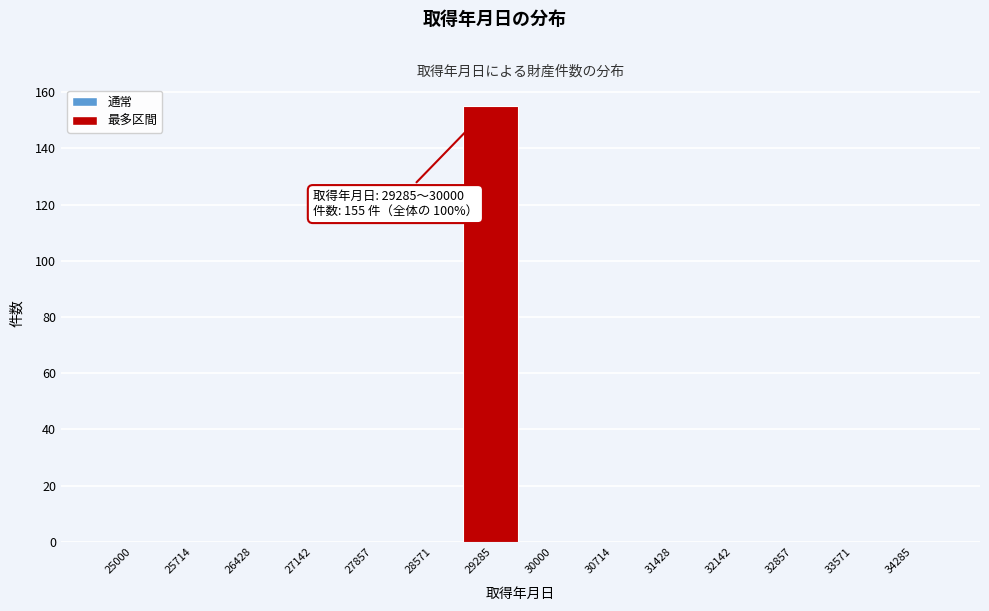

Reading left to right, list all the values displayed in this chart.

25000=0	25714=0	26428=0	27142=0	27857=0	28571=0	29285=155	30000=0	30714=0	31428=0	32142=0	32857=0	33571=0	34285=0